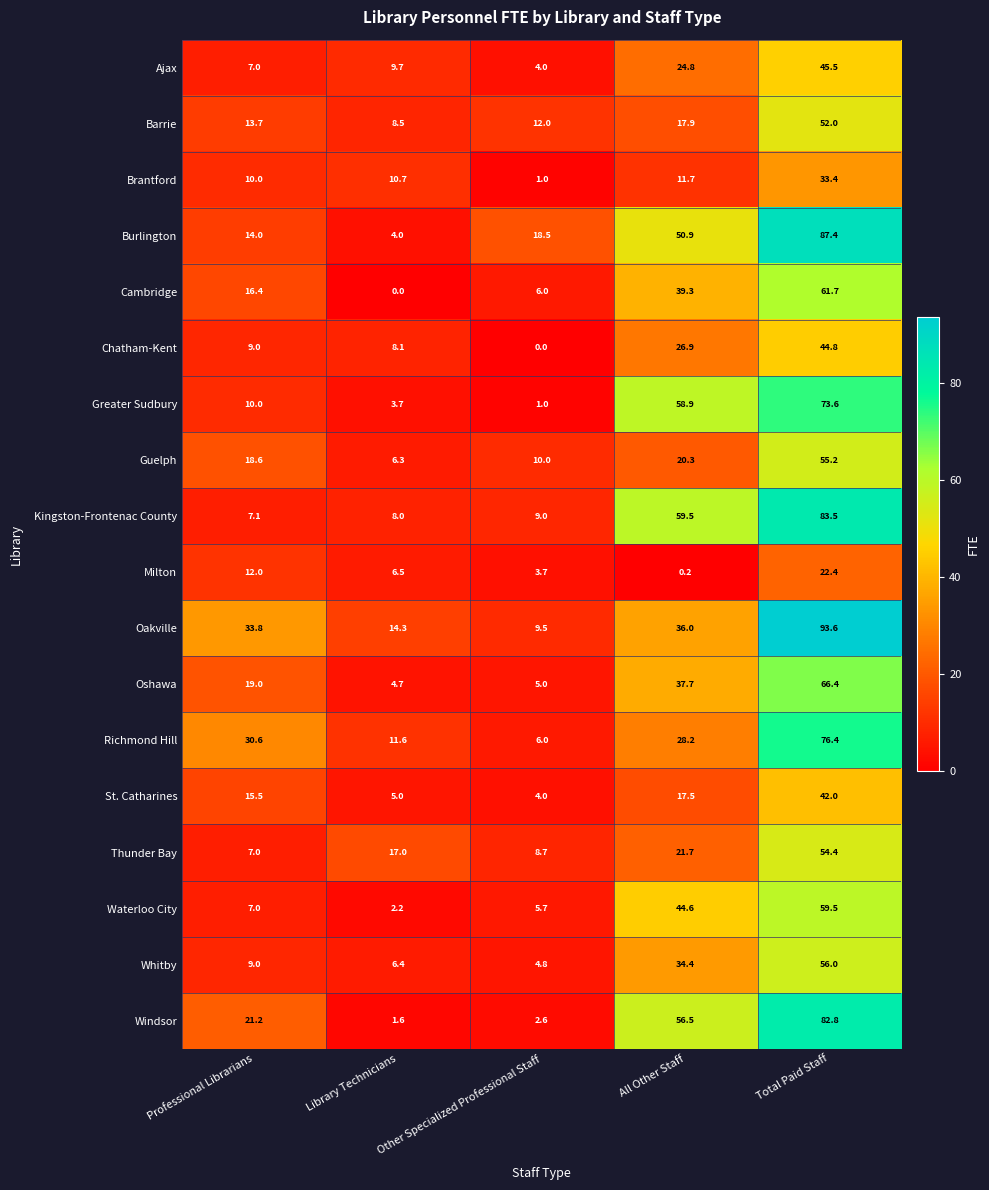

The value of Richmond Hill at Professional Librarians is 10.6. True or false?

False